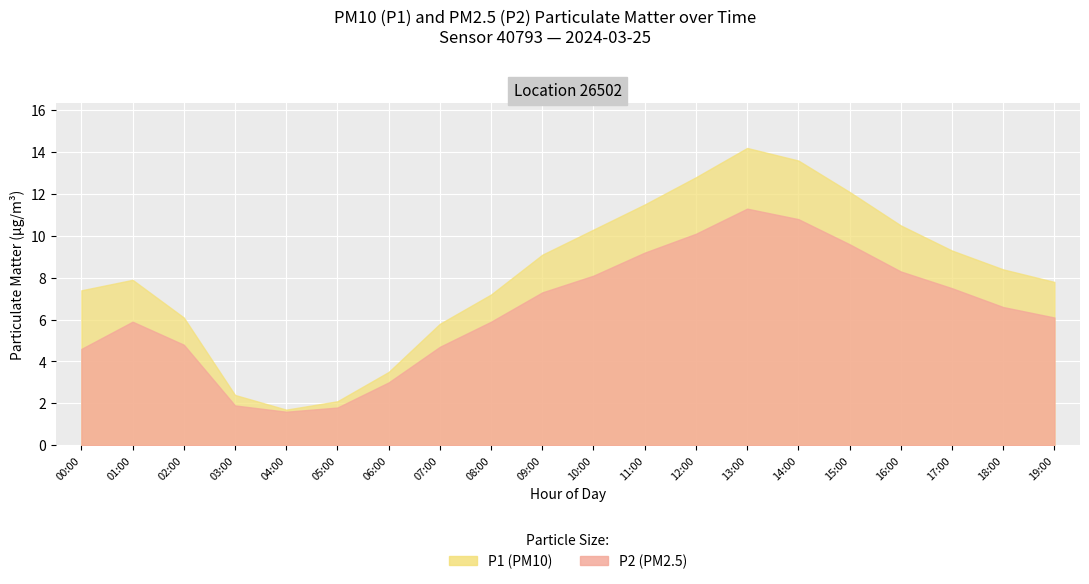

What is the label of the 12th point from the right?

08:00